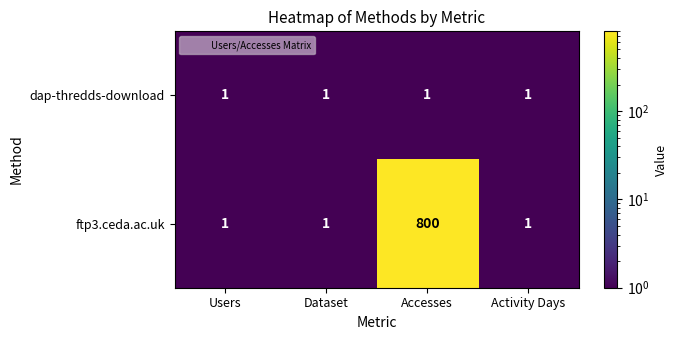

The value of ftp3.ceda.ac.uk at Dataset is 1. True or false?

True